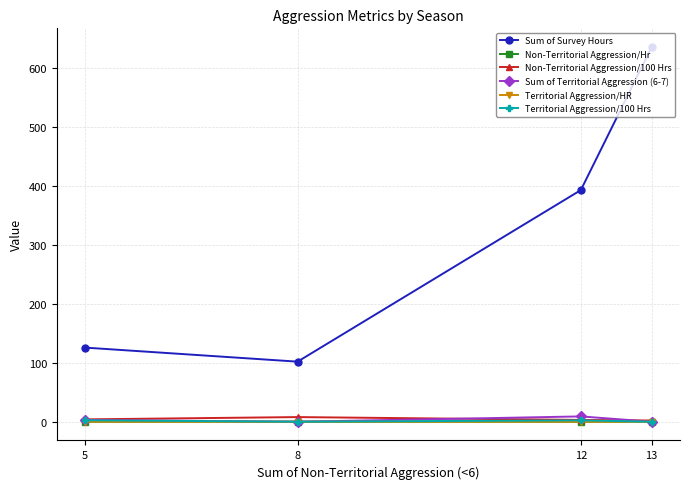

True or false: Sum of Survey Hours and Territorial Aggression/HR cross at least once.

False